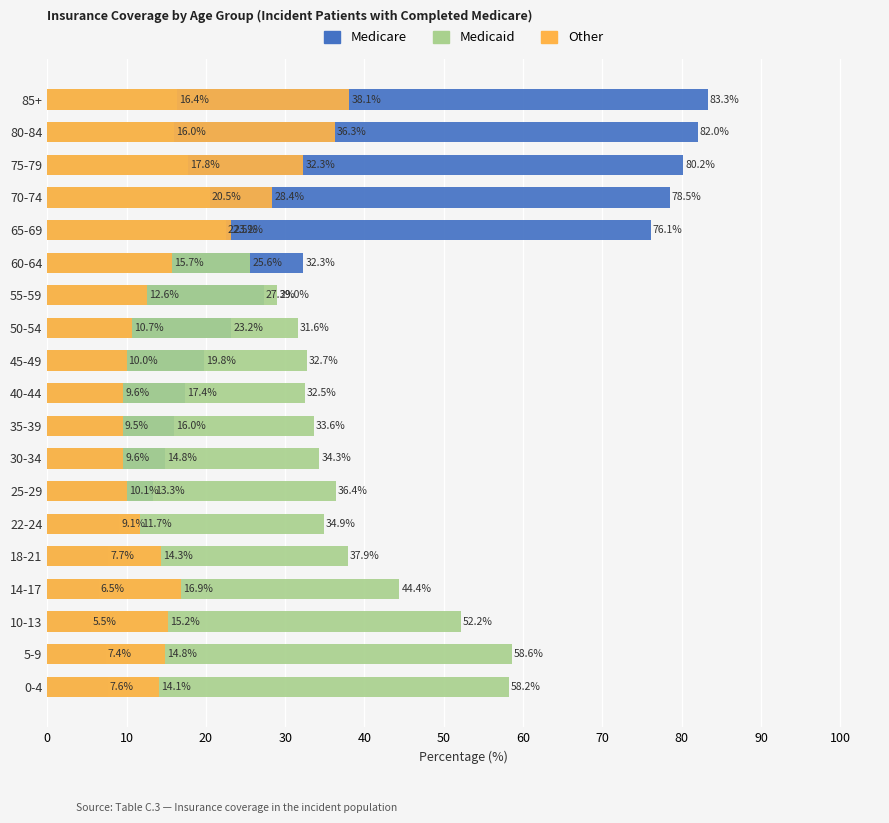

How many bars are there in total?

57